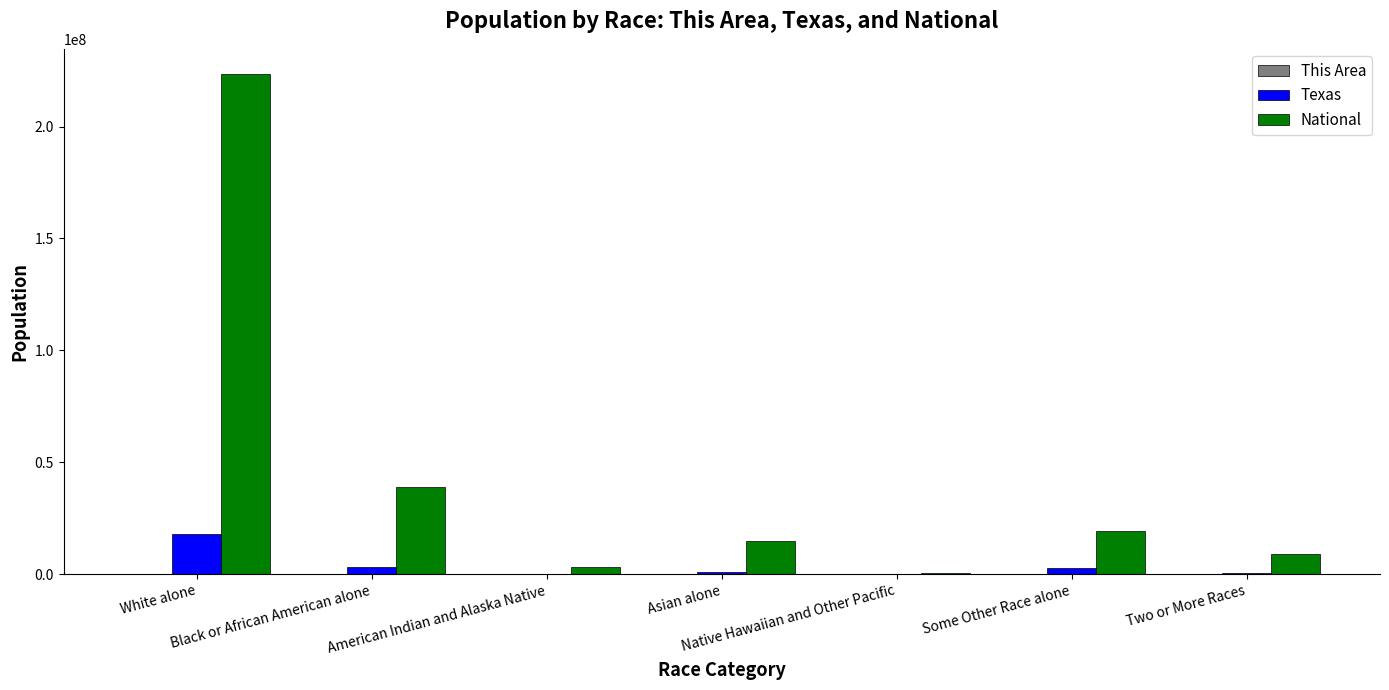

Which series has the largest total across all categories?

National